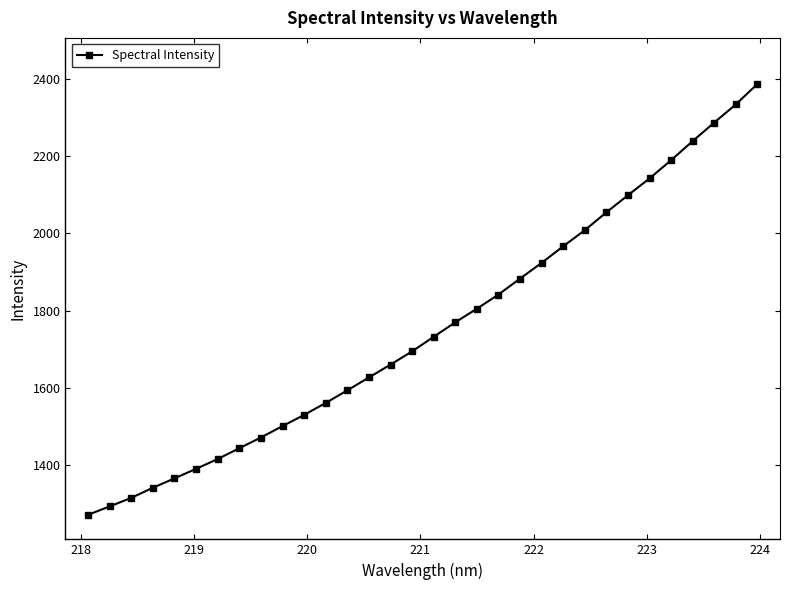

What is the sum of all values?

56136.7